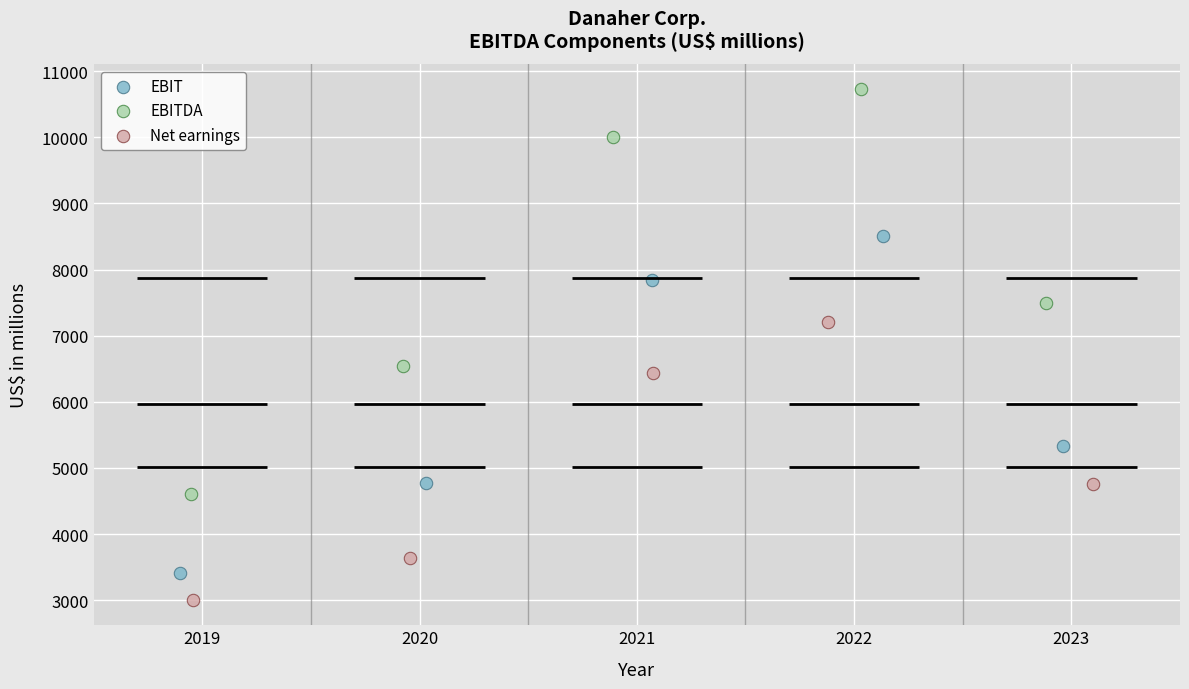

Which series has the widest spread of Y values?

EBITDA